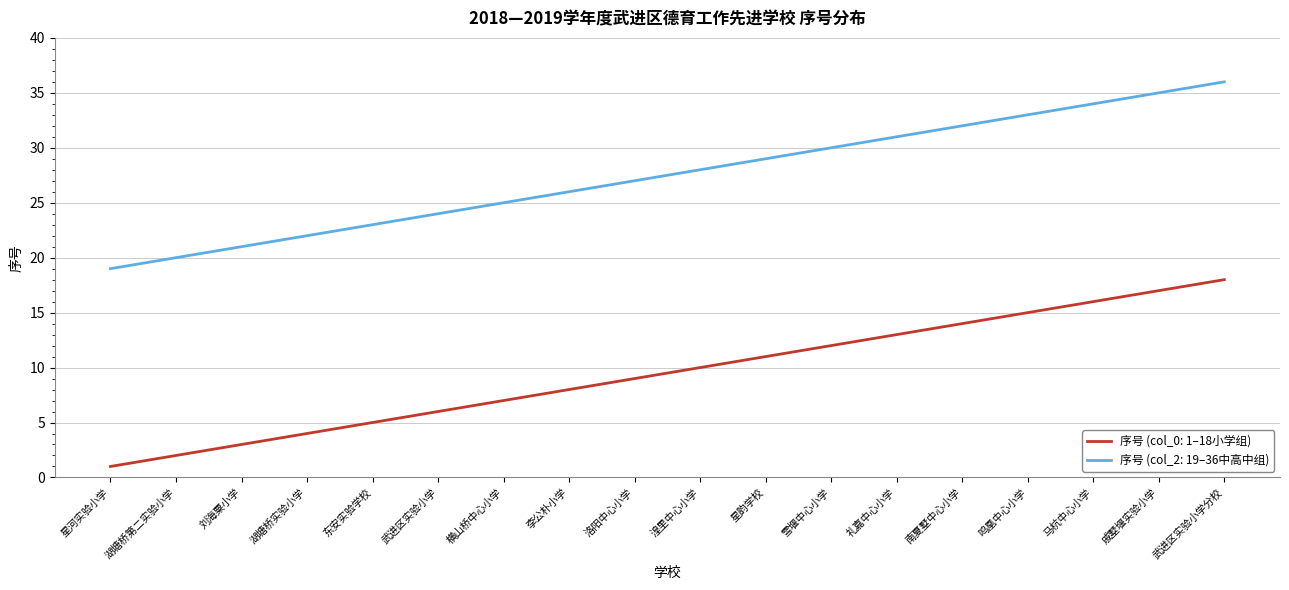

Which category has the lowest value across all series?

星河实验小学